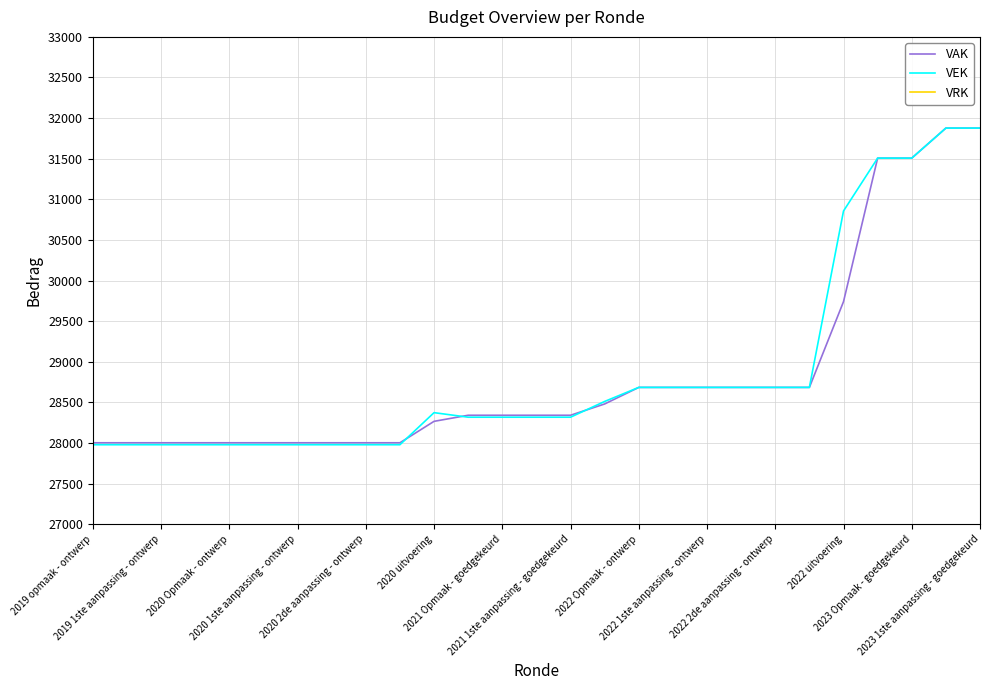

What is the difference between the maximum and minimum values in the VEK series?

3899